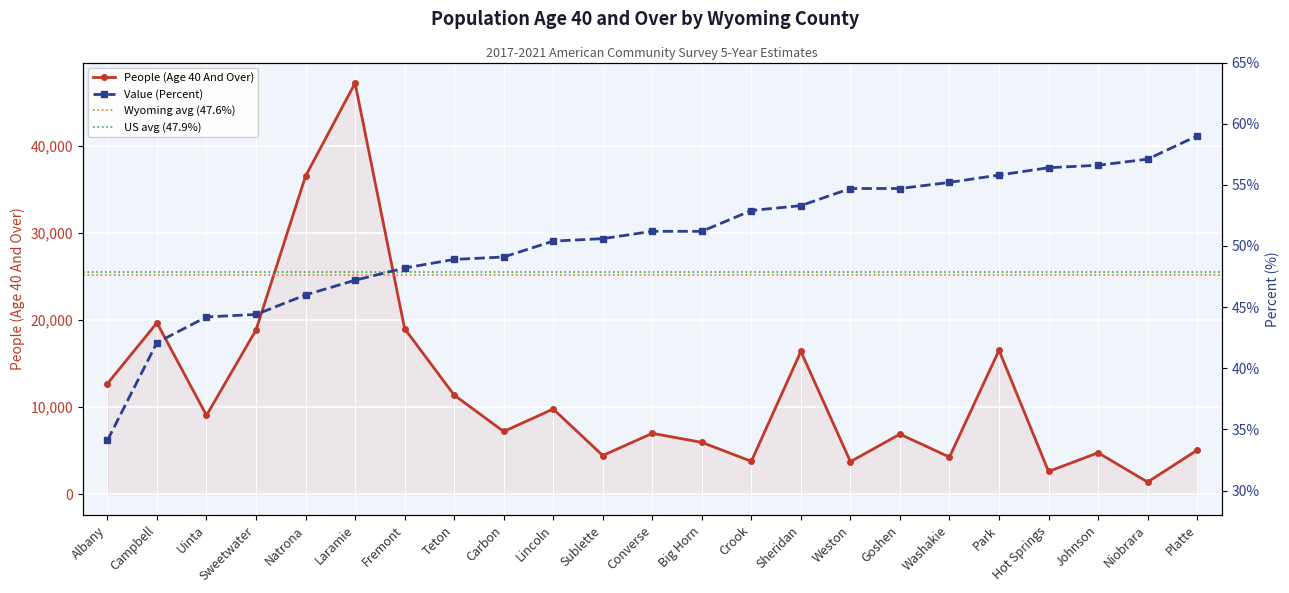

What value does the Value (Percent) series have at Big Horn?

51.2